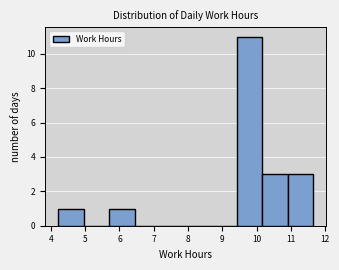

Reading left to right, list every bar in this chart as the range it spans on the x-axis followed by its height. Neither the bar edges nor the heights are printed on the chart, so give them approximately, as read against the axes.

4.2 to 5.0: 1
5.0 to 5.7: 0
5.7 to 6.4: 1
6.4 to 7.2: 0
7.2 to 7.9: 0
7.9 to 8.7: 0
8.7 to 9.4: 0
9.4 to 10.2: 11
10.2 to 10.9: 3
10.9 to 11.7: 3